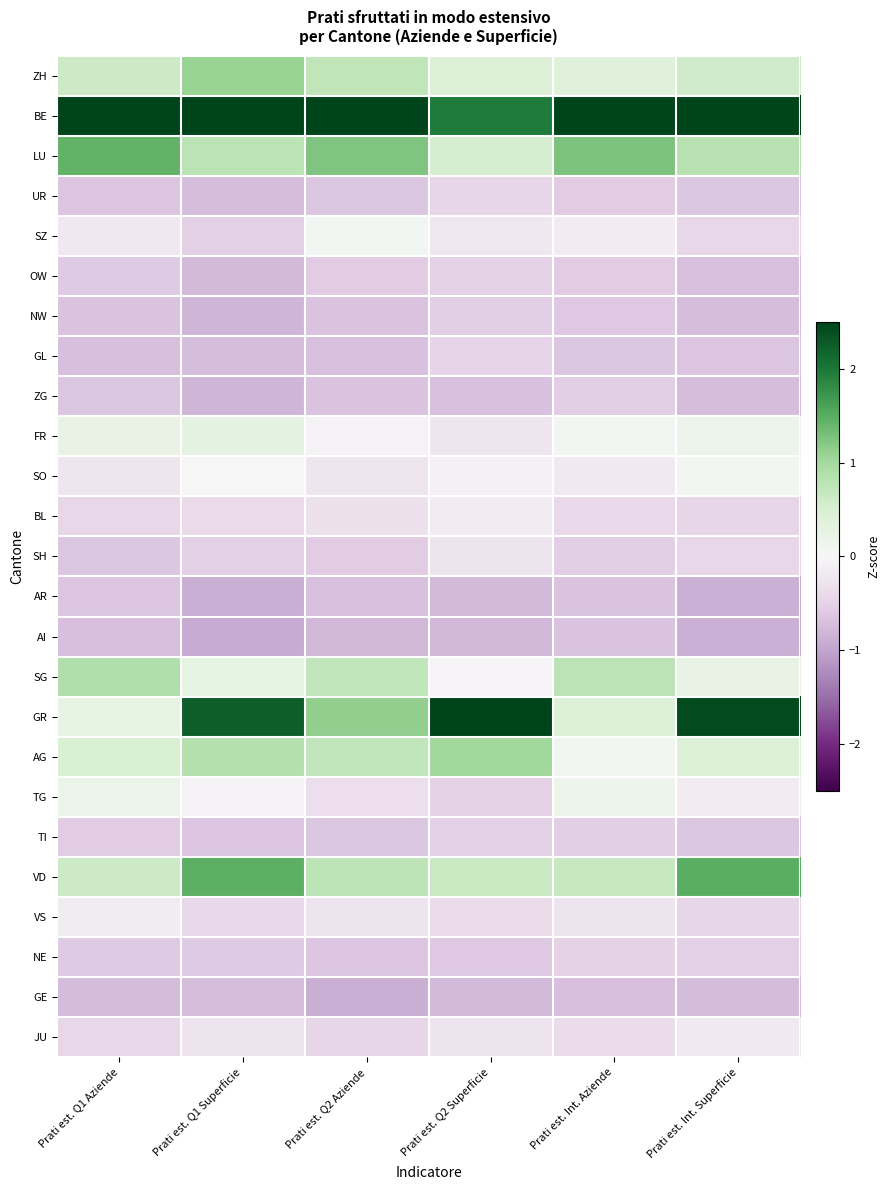

What is the smallest value displayed?

-0.9